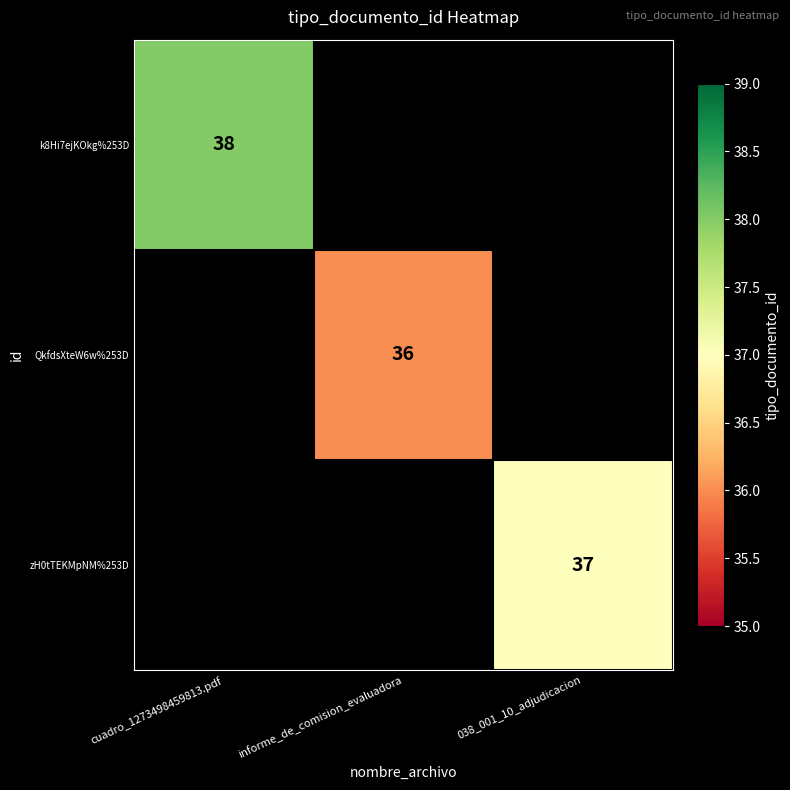

What is the greatest value displayed?

38.0